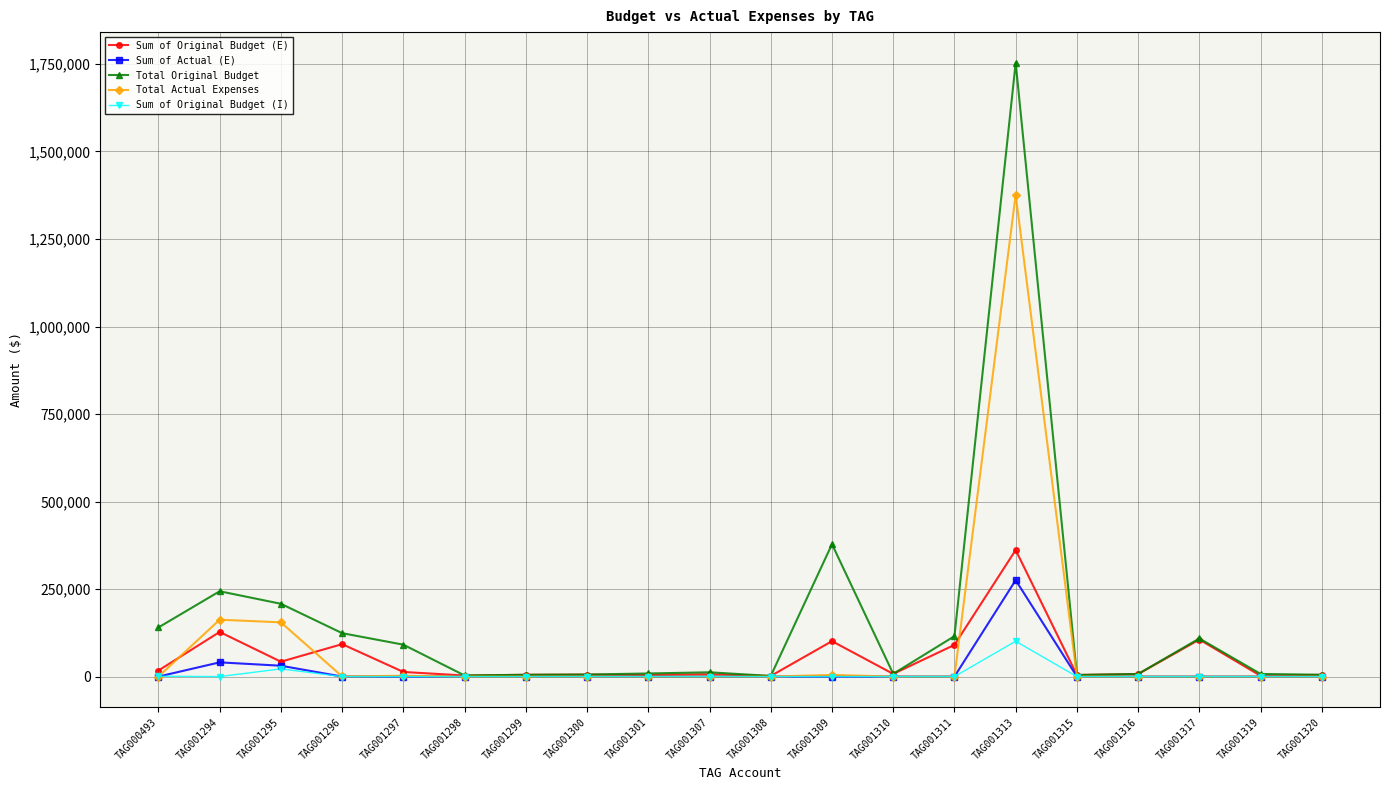

The value of Sum of Original Budget (E) at TAG001313 is 361525.0. True or false?

True